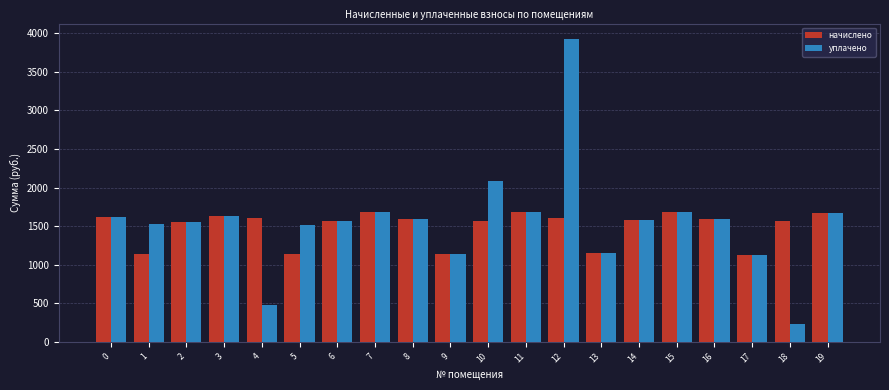

What is the maximum value for уплачено?

3930.4